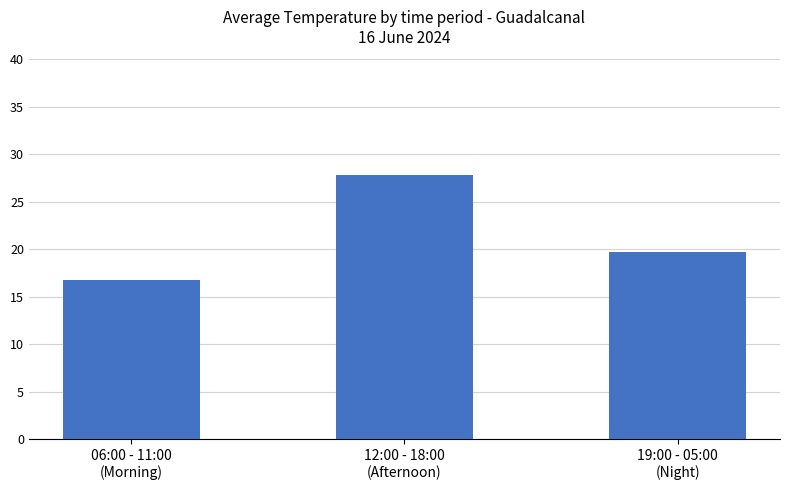

Is it true that the value at 19:00 - 05:00
(Night) is 29.2?

False